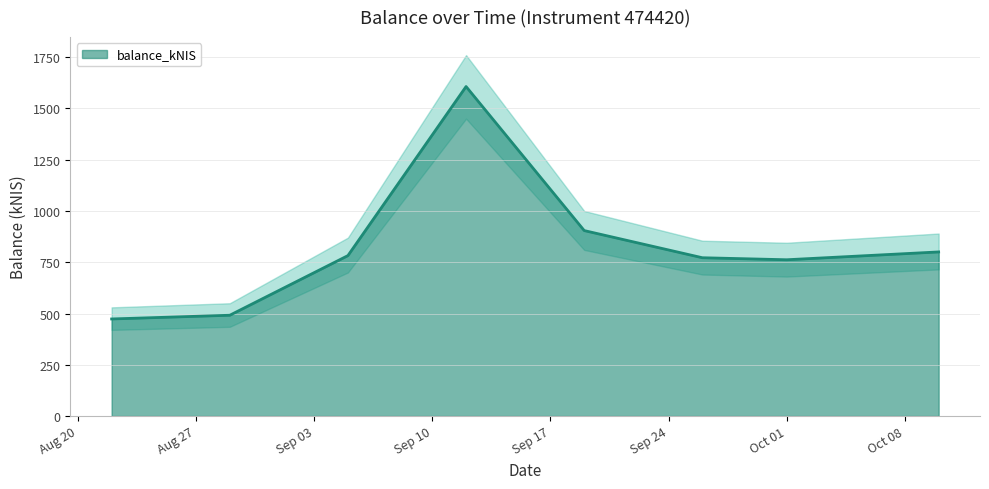

How many points are lower than both their immediate neighbors (excluding endpoints)?

1